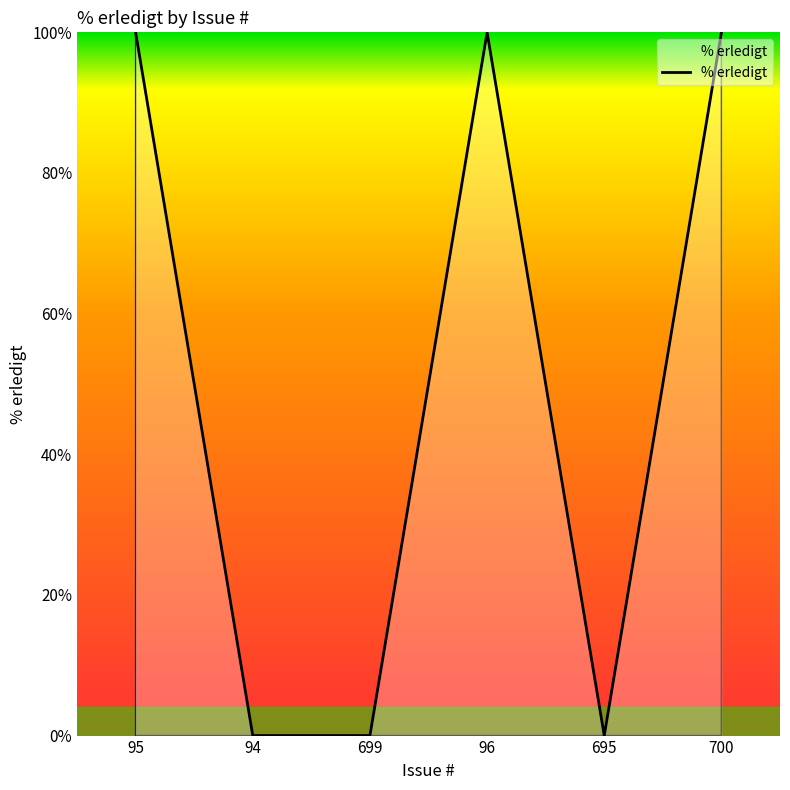

What is the average value?

50